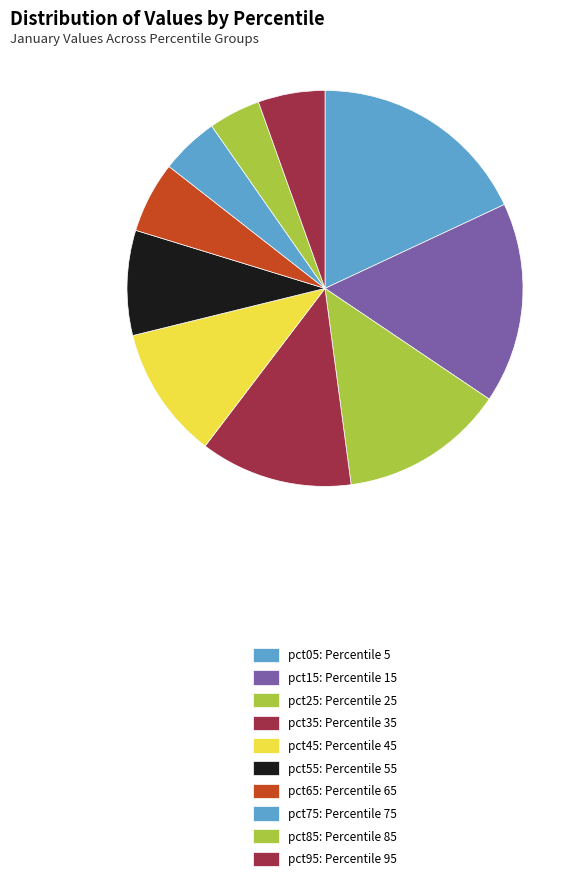

To the nearest percent, what portion does pct05 represent?

18%